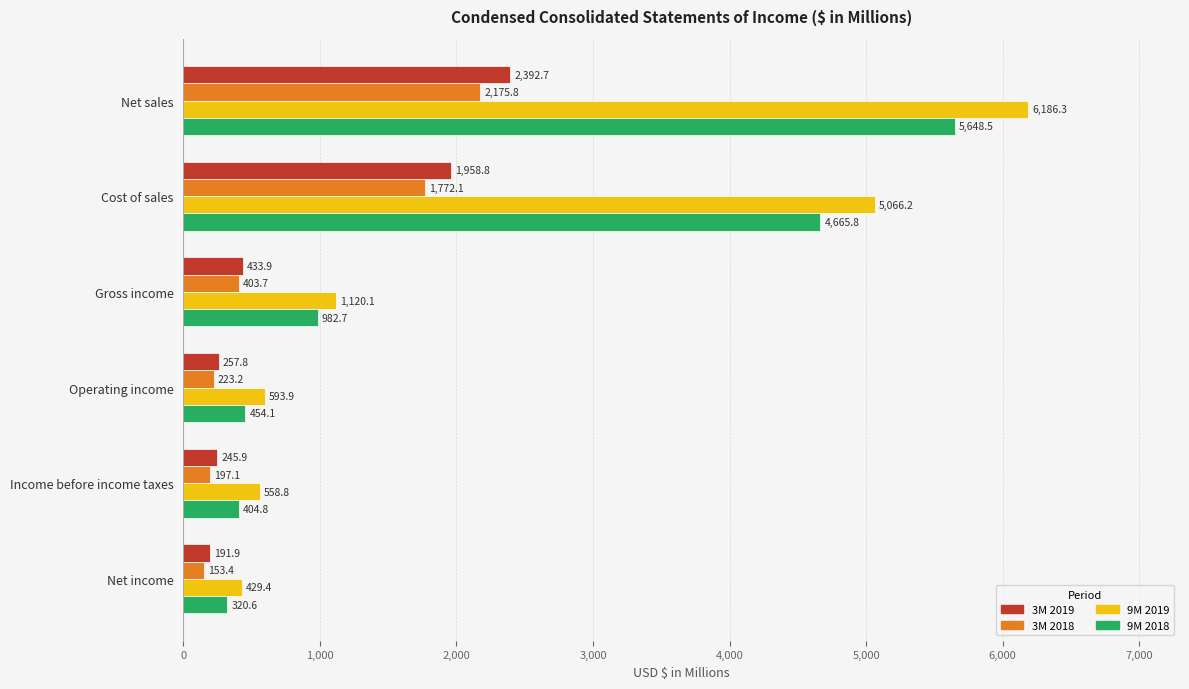

What is the maximum value for 3M 2019?

2392.7